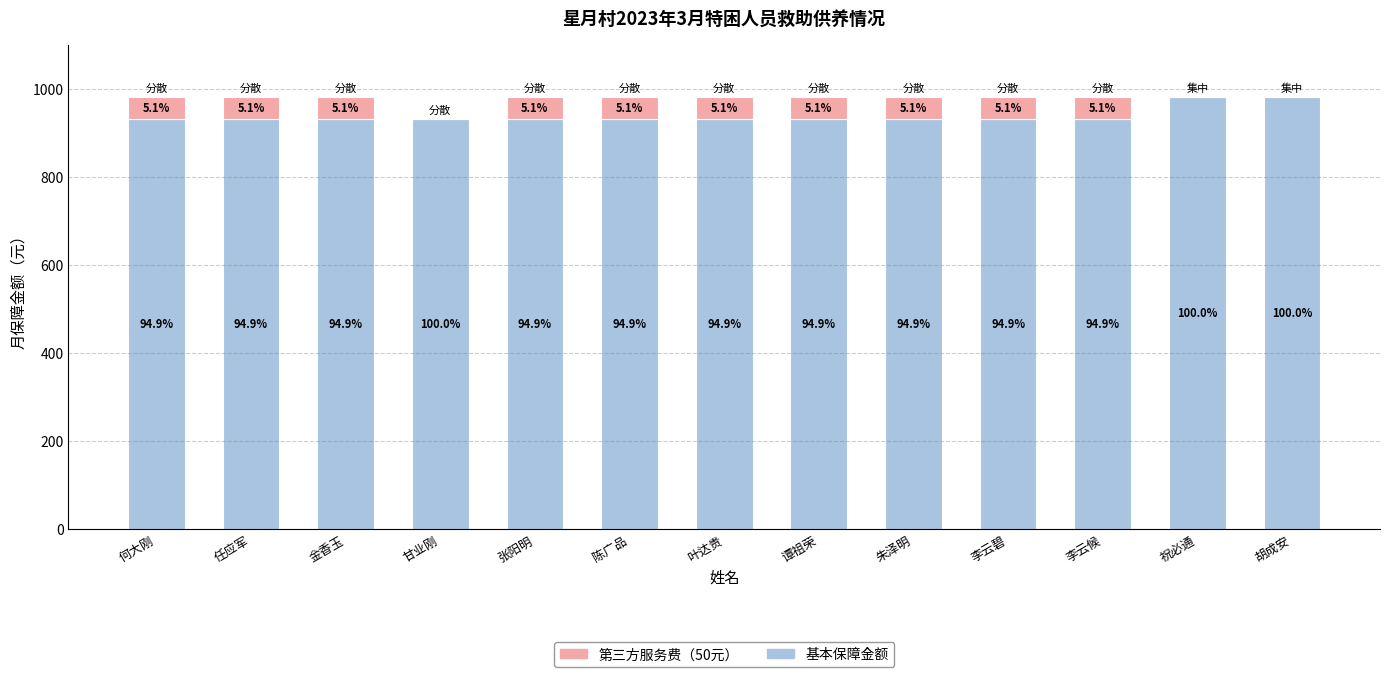

Rank the series at 张阳明 from lowest to highest value.

第三方服务费（50元）, 基本保障金额